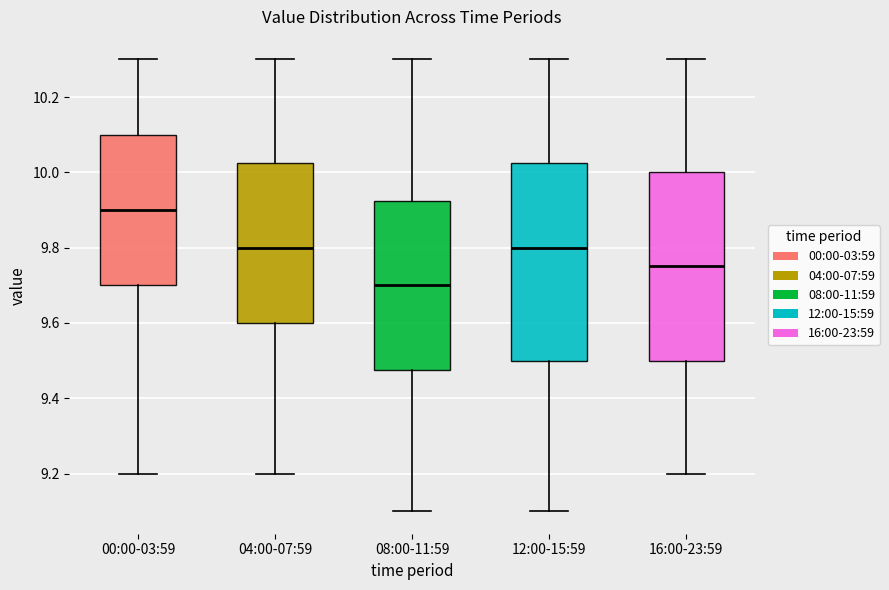

Reading left to right, transcribe this box plot: for each box, give where its median line is, the range the box spans, and where its two whiskers end, as read against the y-axis. The values are not printed on the chart, so give them approximately, as read against the axis.

00:00-03:59: median 9.90, box 9.70 to 10.10, whiskers 9.20 to 10.30
04:00-07:59: median 9.80, box 9.60 to 10.02, whiskers 9.20 to 10.30
08:00-11:59: median 9.70, box 9.48 to 9.92, whiskers 9.10 to 10.30
12:00-15:59: median 9.80, box 9.50 to 10.02, whiskers 9.10 to 10.30
16:00-23:59: median 9.76, box 9.50 to 10.00, whiskers 9.20 to 10.30